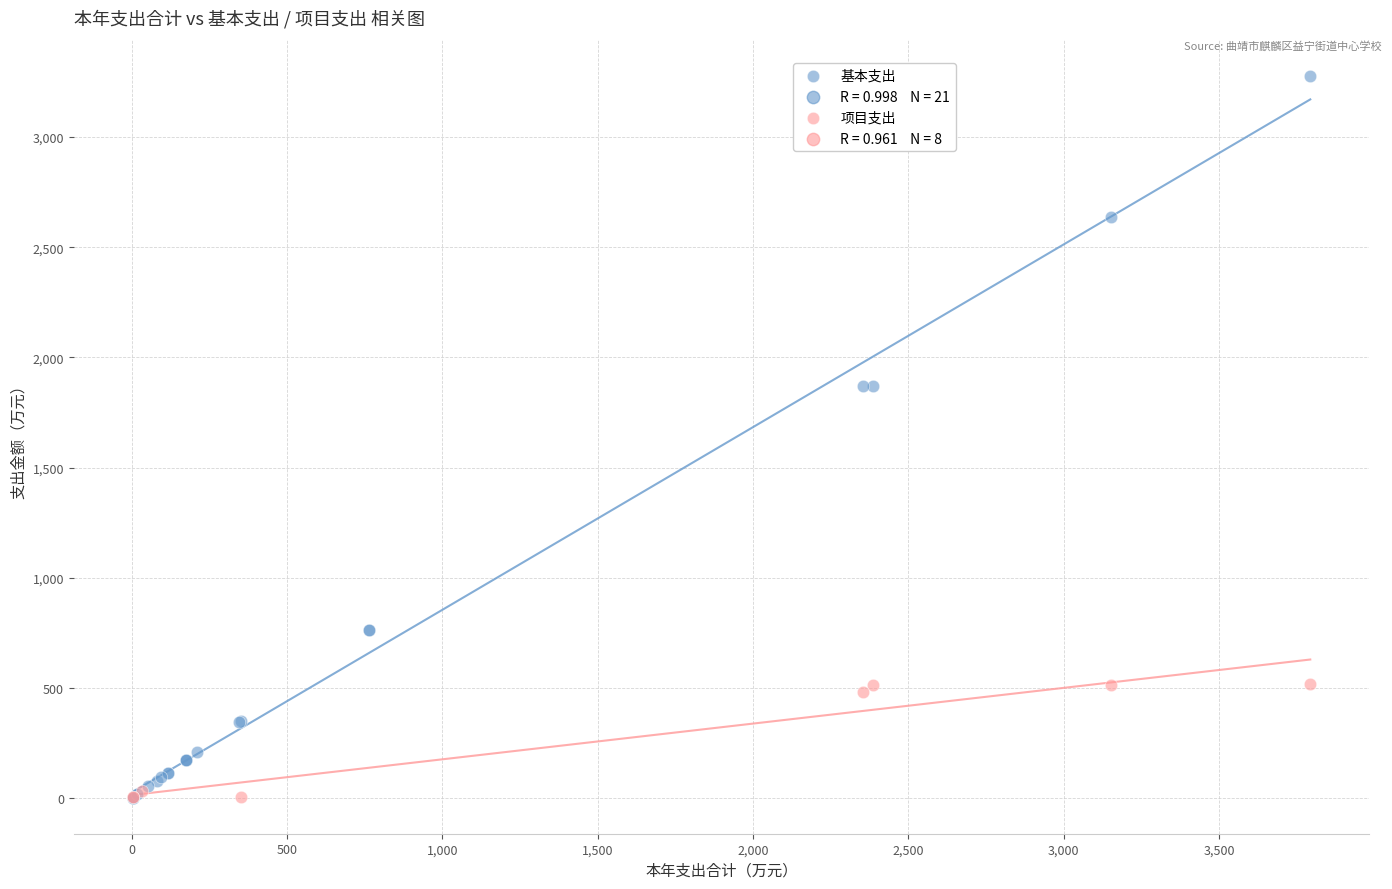

Which series contains the highest Y value?

基本支出